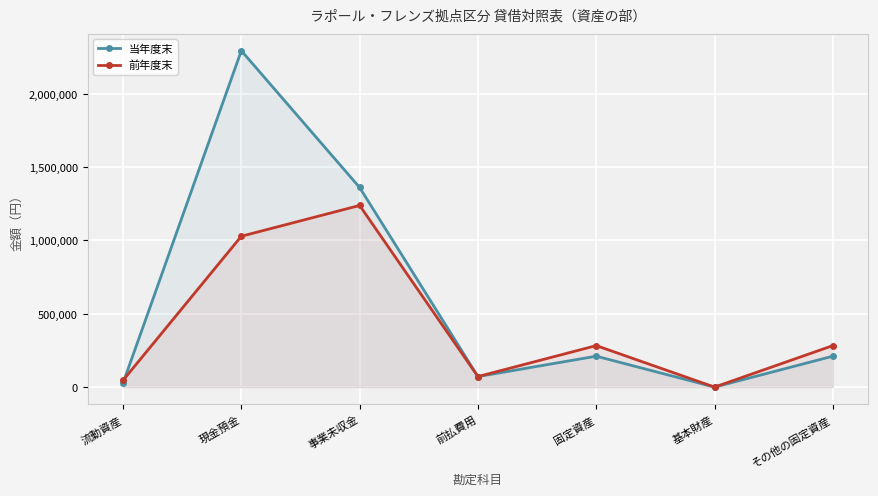

What is the sum of the 当年度末 values at 前払費用 and 現金預金?

2364157